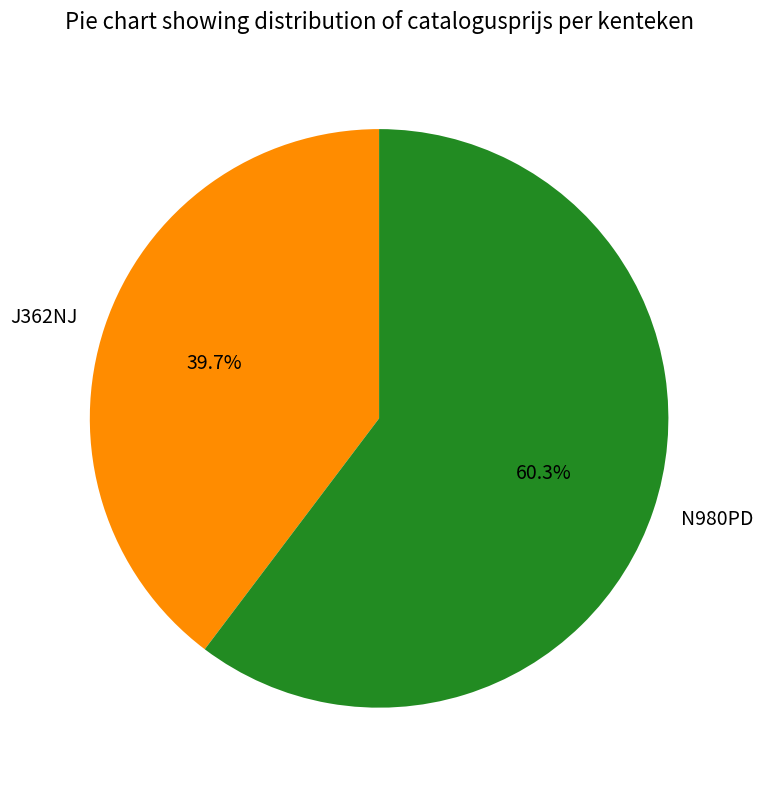

Does N980PD represent more than half of the total?

Yes